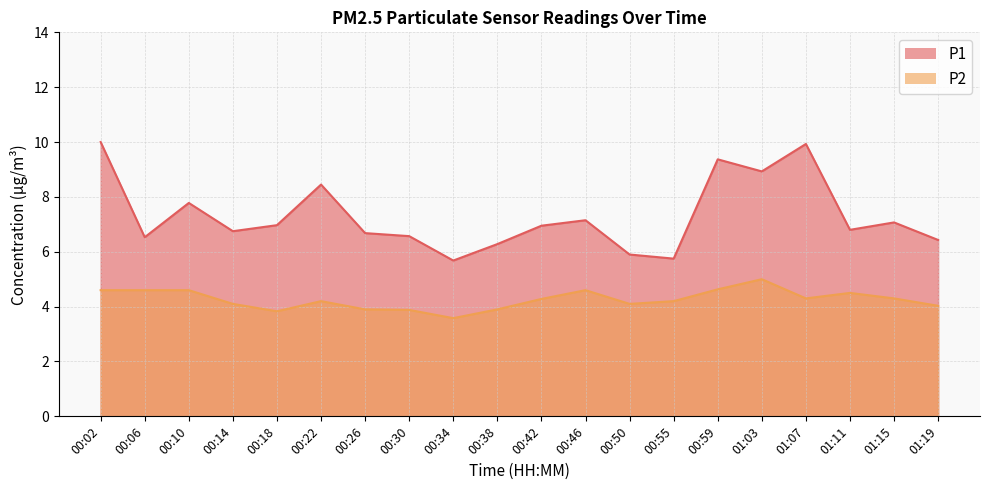

What is the difference between the maximum and second lowest values in the P2 series?

1.2